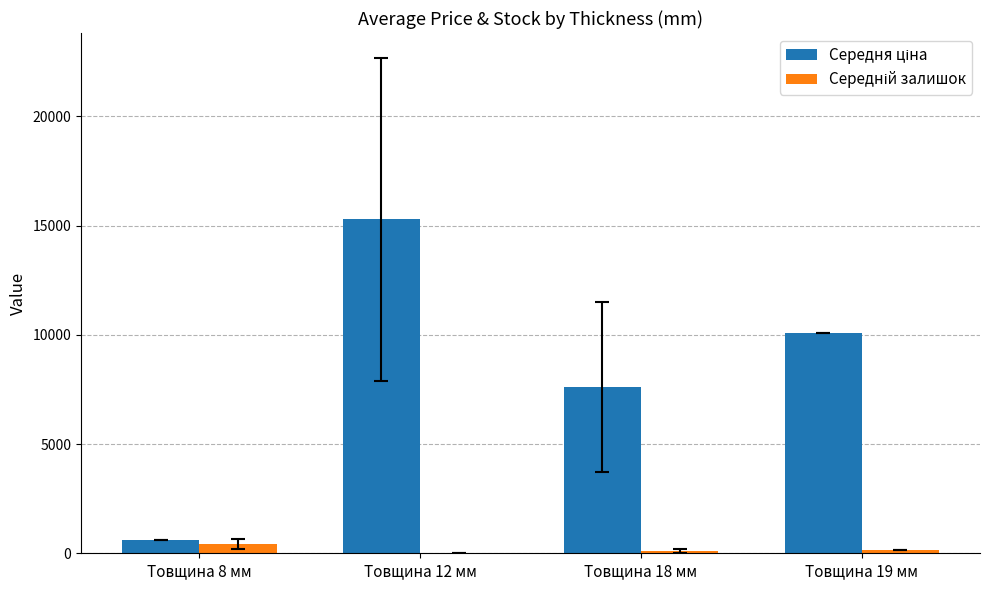

What is the spread (max minus min) of values at Товщина 18 мм?

7510.9